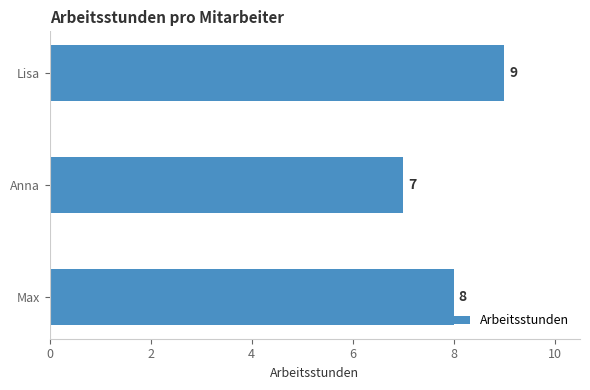

What is the sum of all values?

24